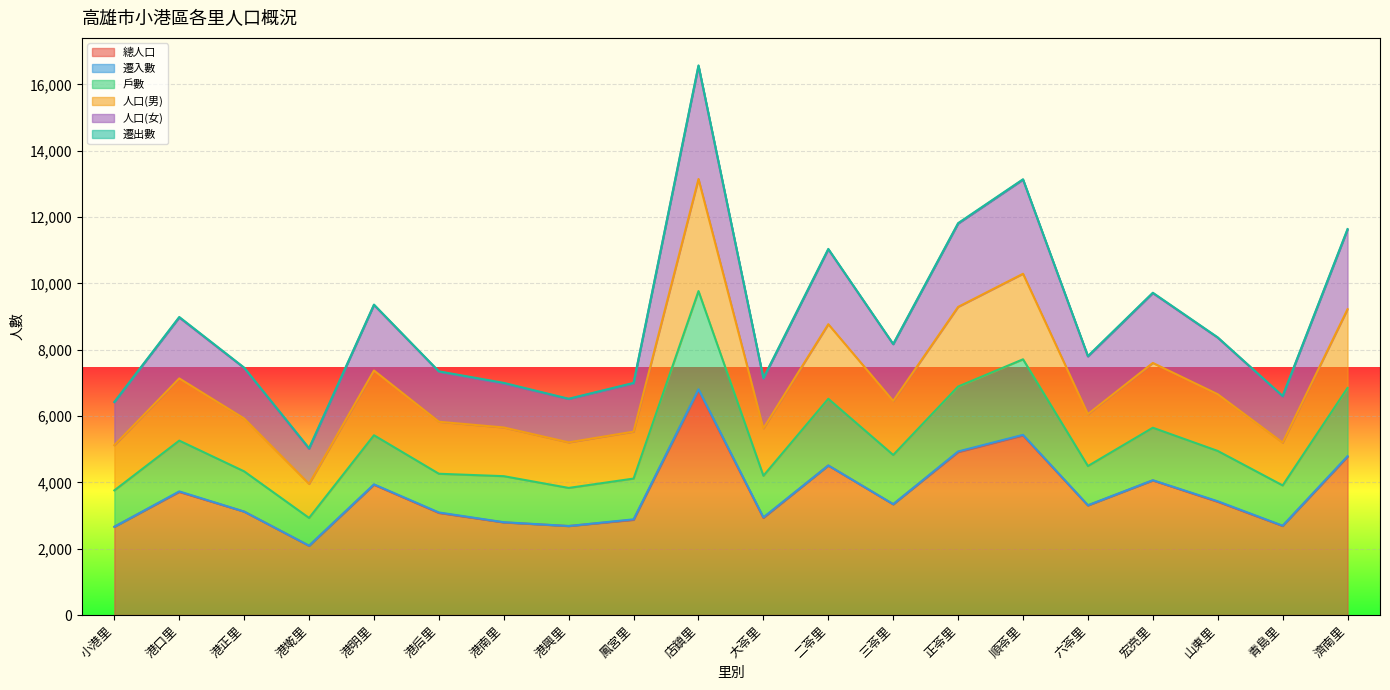

Where does the 總人口 series first go above 3337?

港口里